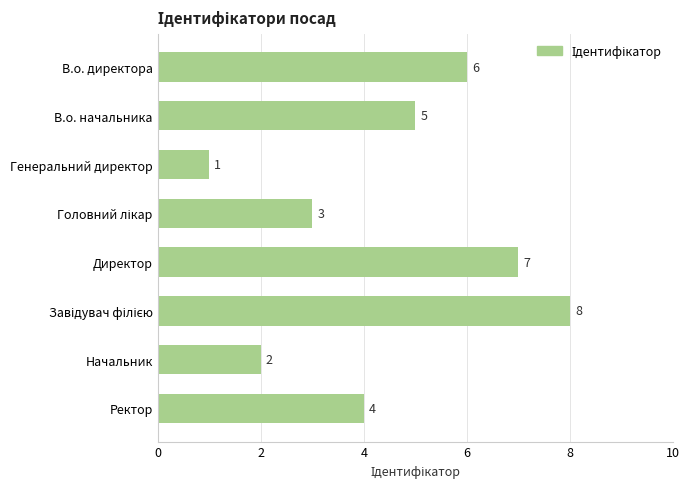

Between Генеральний директор and Начальник, which is larger?

Начальник